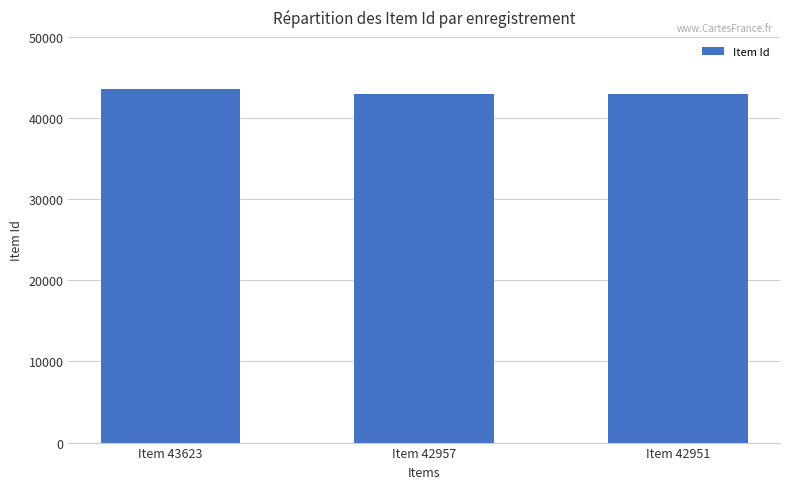

Where does the data first go above 42957?

Item 43623